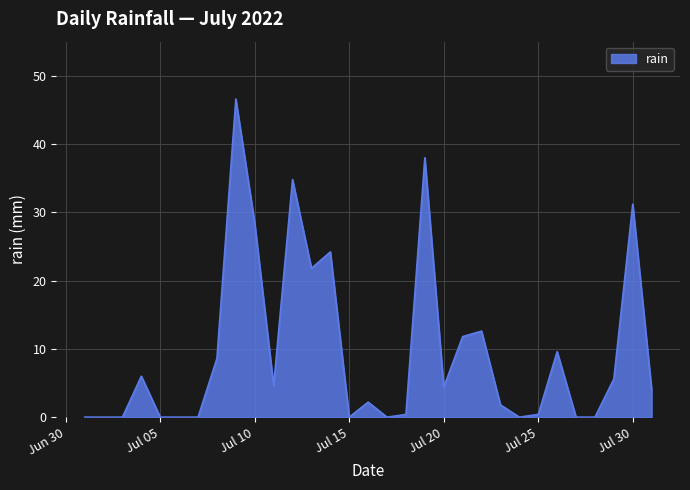

What is the difference between the maximum and minimum values?

46.6